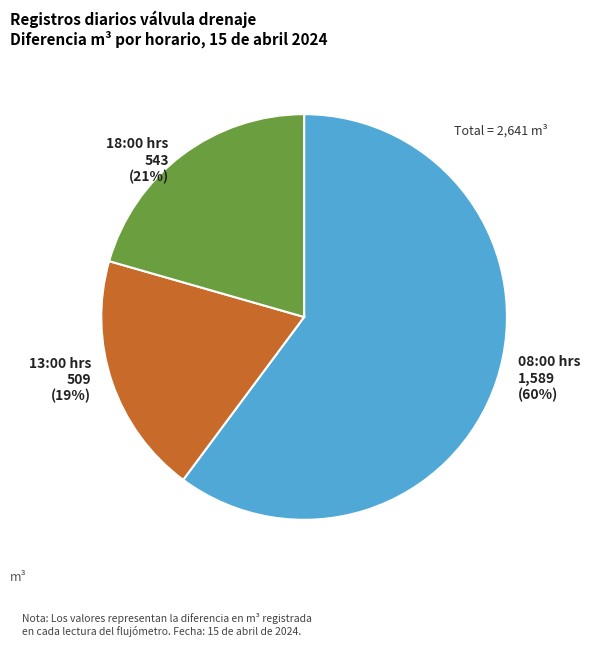

To the nearest percent, what is the average slice percentage?

33%